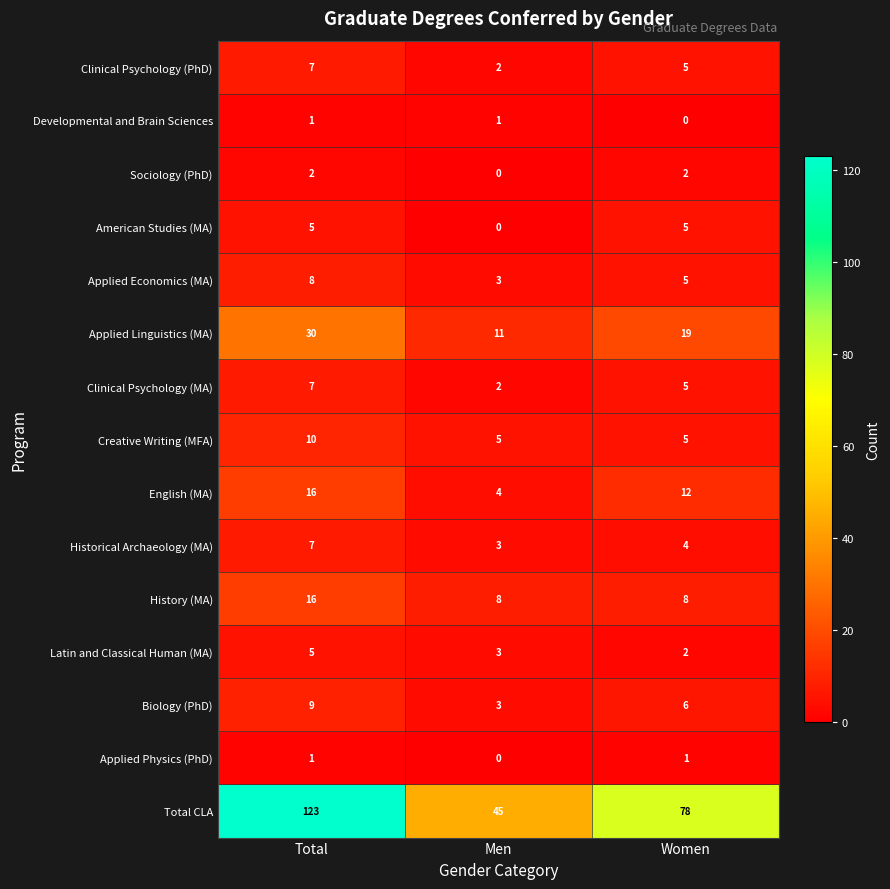

What is the total value across all series at Men?

90